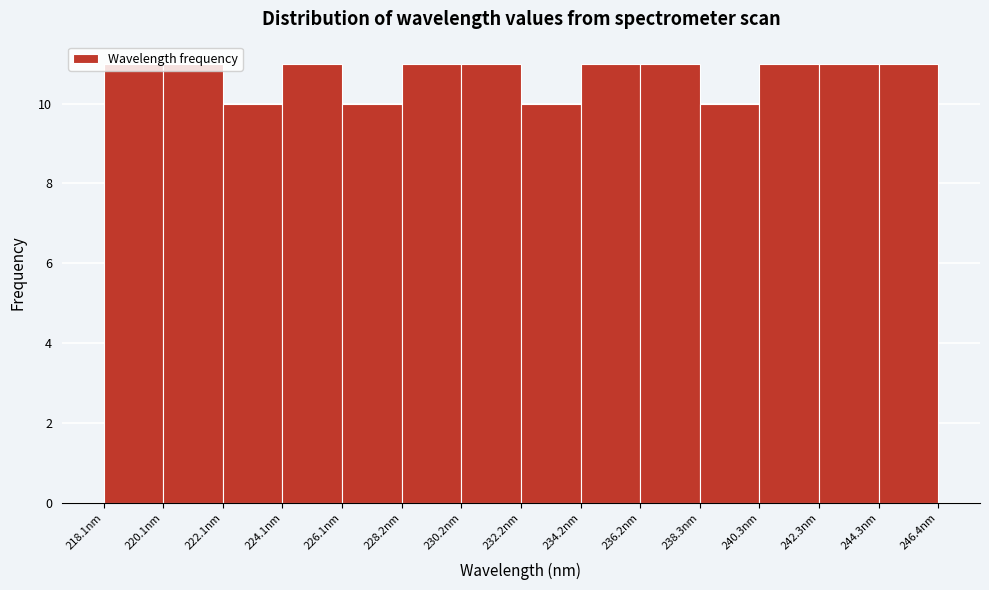

How tall is the bar that spans 218.0 to 220.0 on the x-axis? Neither the bar edges nor the heights are printed on the chart, so give them approximately, as read against the axes.

11